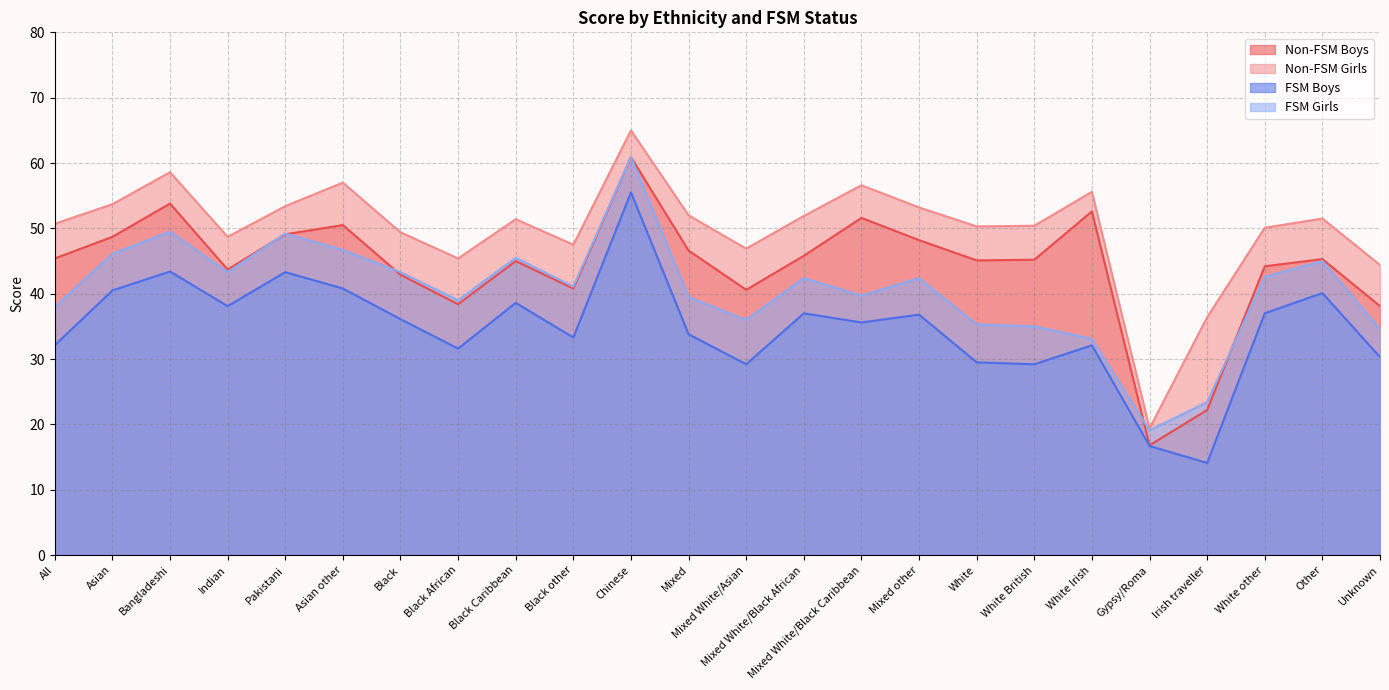

Is it true that FSM Boys equals 37.0 at Mixed White/Black African?

True